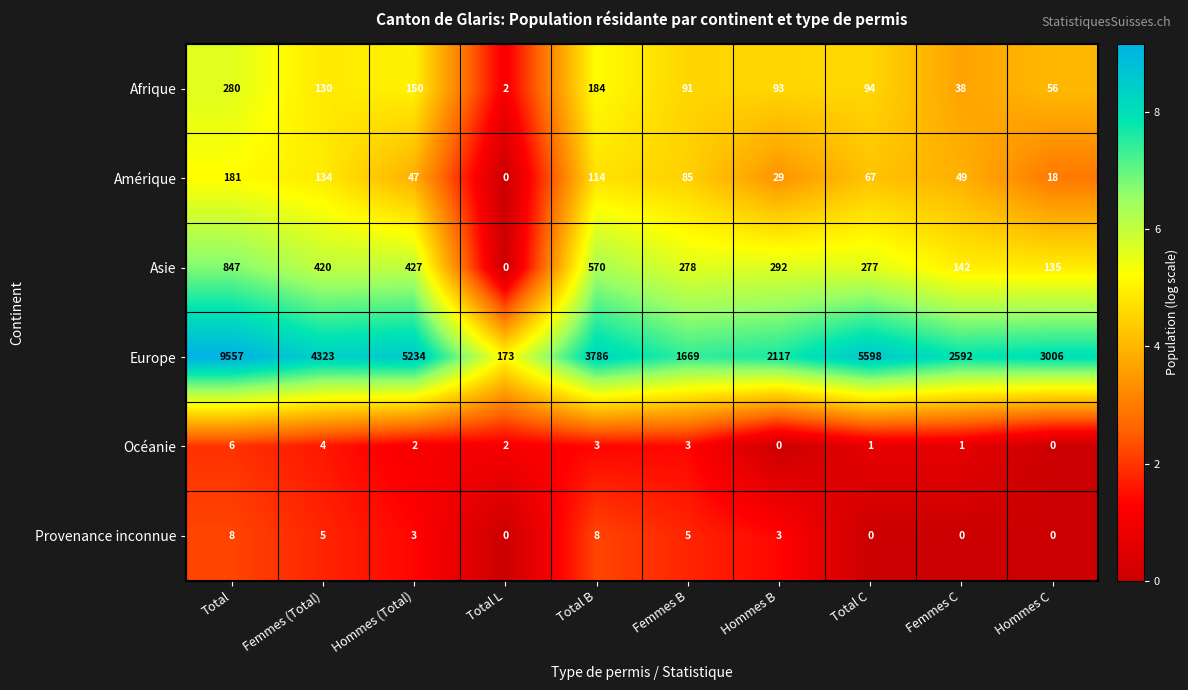

The Amérique series shows 41 at Total C. True or false?

False